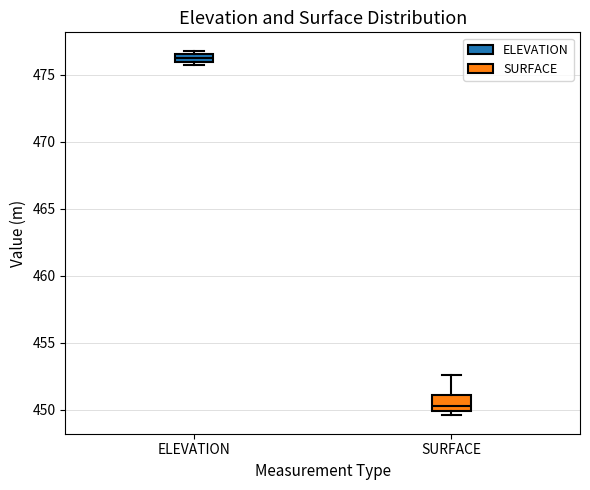

Comparing the boxes themselves (not the whiskers), which one is the tallest?

SURFACE